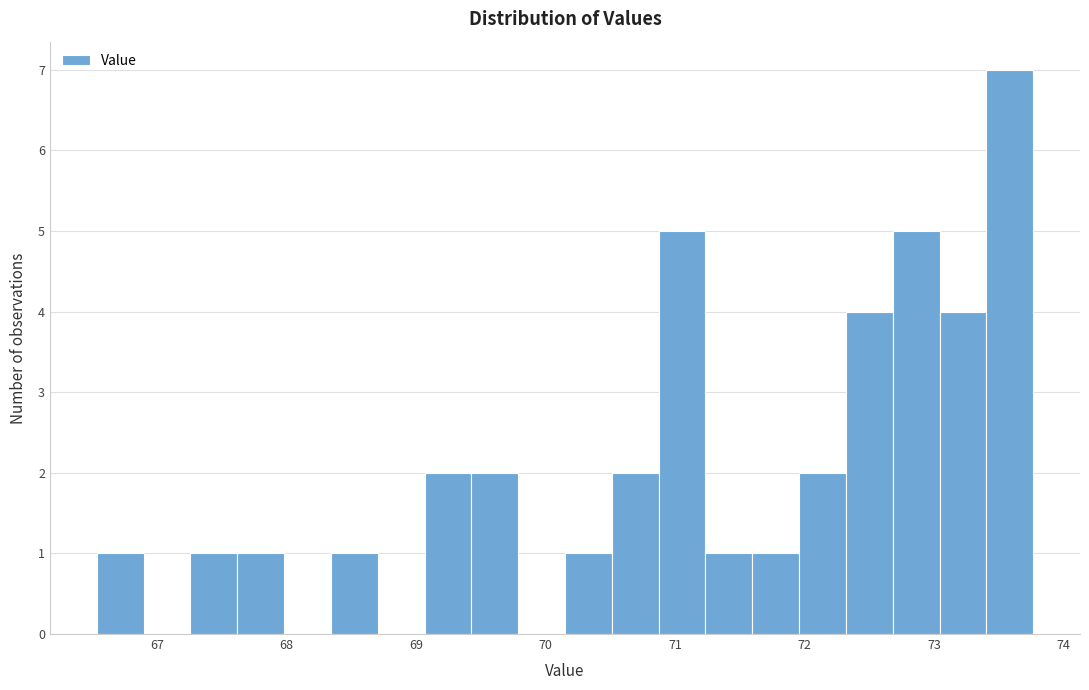

Read against the x-axis, roughly where is the centre of the tallest bar?

73.6